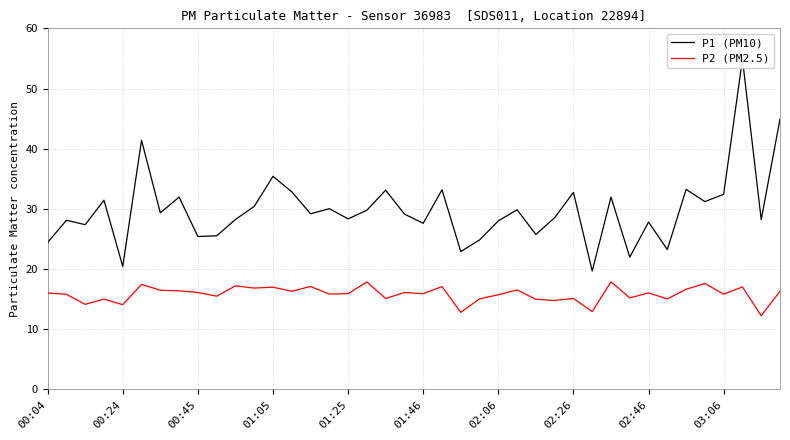

How many interior local valleys does the P2 (PM2.5) series have?

15